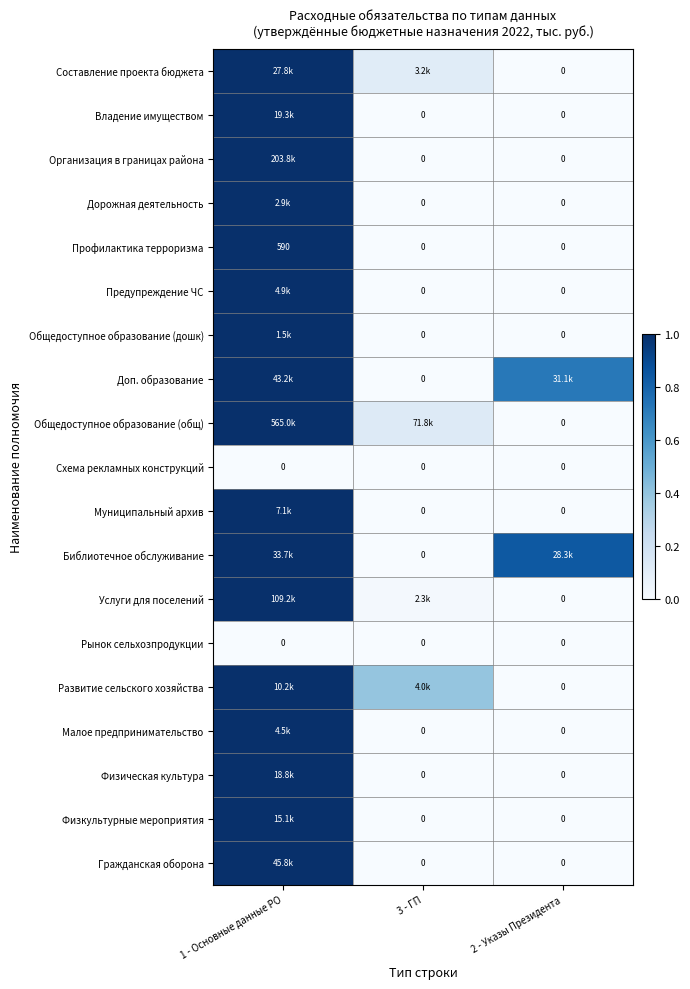

List the series in order of their peak value, lowest first.

Схема рекламных конструкций, Рынок сельхозпродукции, Составление проекта бюджета, Владение имуществом, Организация в границах района, Дорожная деятельность, Профилактика терроризма, Предупреждение ЧС, Общедоступное образование (дошк), Доп. образование, Общедоступное образование (общ), Муниципальный архив, Библиотечное обслуживание, Услуги для поселений, Развитие сельского хозяйства, Малое предпринимательство, Физическая культура, Физкультурные мероприятия, Гражданская оборона